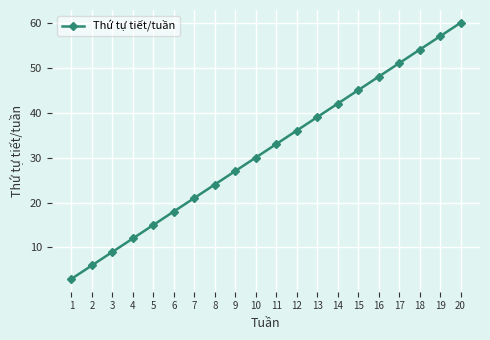

What is the value of the 4th point from the left?

12